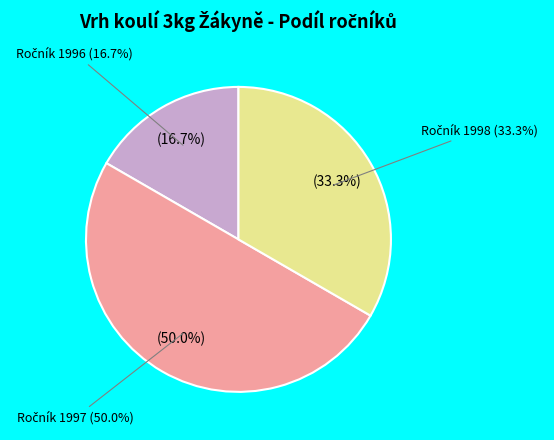

Is it true that Dušková (97) is 18% of the pie?

False